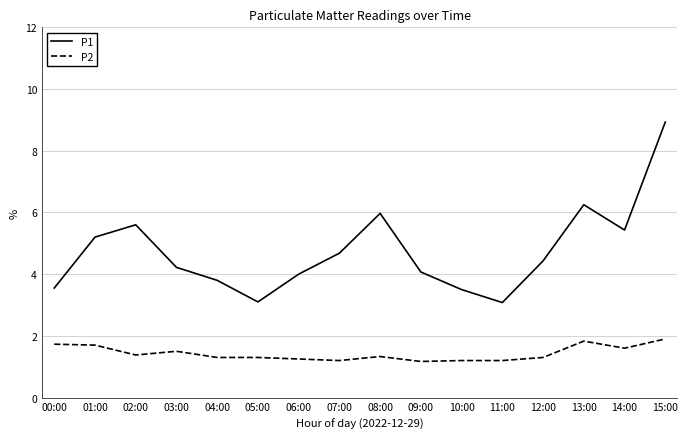

Which category has the highest value across all series?

15:00